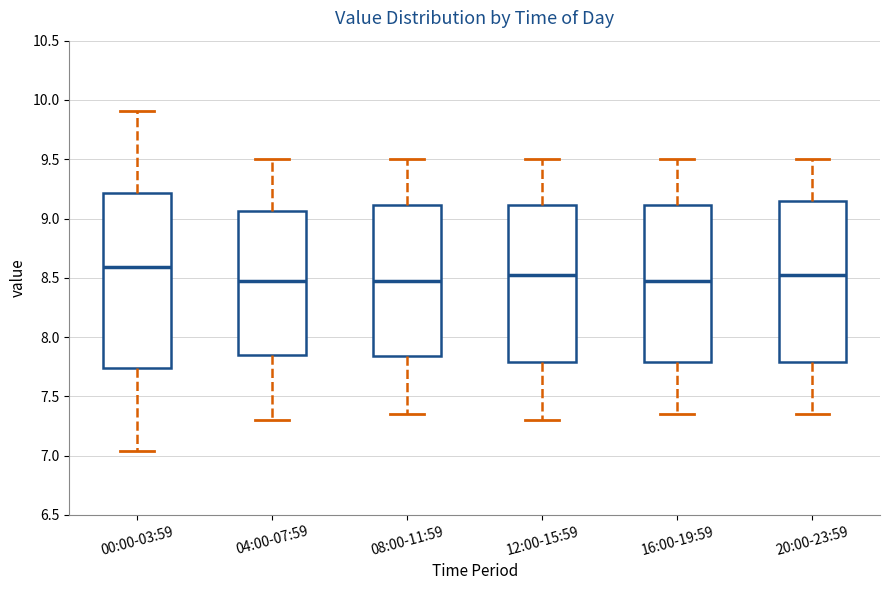

Reading left to right, transcribe this box plot: for each box, give where its median line is, the range the box spans, and where its two whiskers end, as read against the y-axis. The values are not printed on the chart, so give them approximately, as read against the axis.

00:00-03:59: median 8.60, box 7.75 to 9.20, whiskers 7.05 to 9.90
04:00-07:59: median 8.50, box 7.85 to 9.05, whiskers 7.30 to 9.50
08:00-11:59: median 8.50, box 7.85 to 9.10, whiskers 7.35 to 9.50
12:00-15:59: median 8.55, box 7.80 to 9.10, whiskers 7.30 to 9.50
16:00-19:59: median 8.50, box 7.80 to 9.10, whiskers 7.35 to 9.50
20:00-23:59: median 8.55, box 7.80 to 9.15, whiskers 7.35 to 9.50